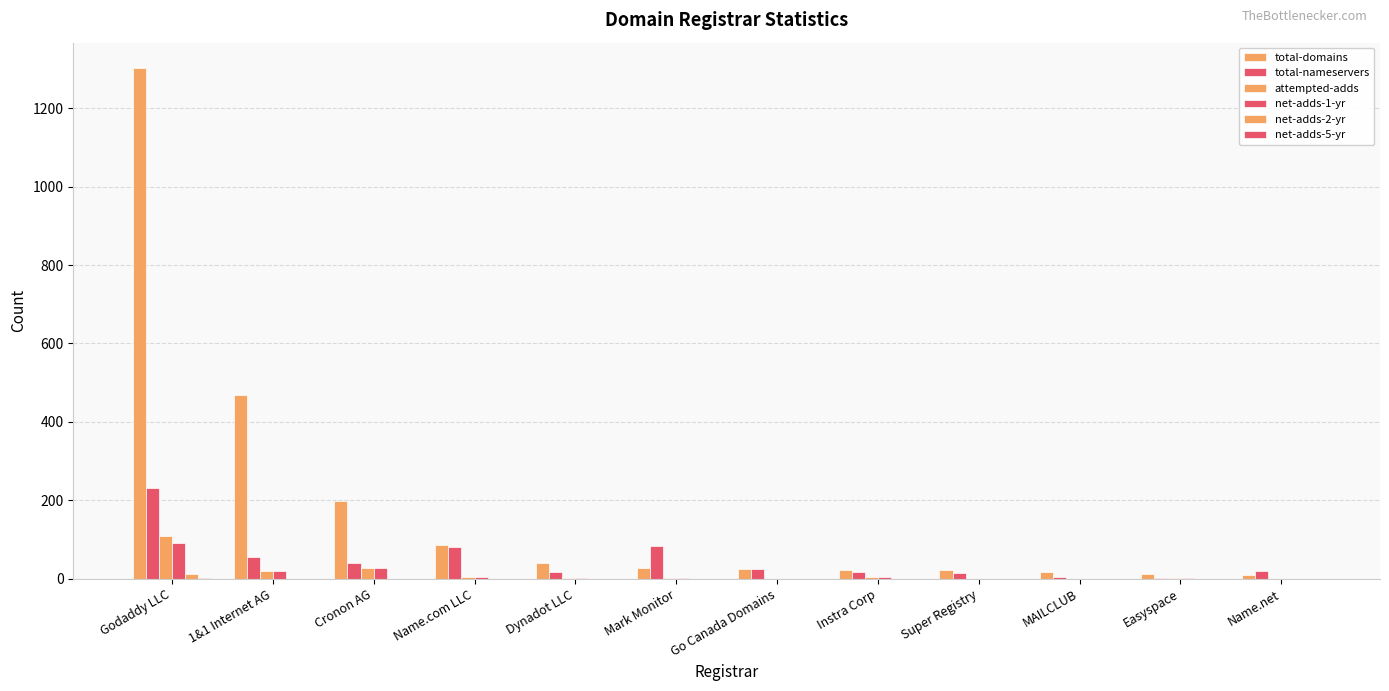

What is the difference between the maximum and minimum values in the net-adds-5-yr series?

1